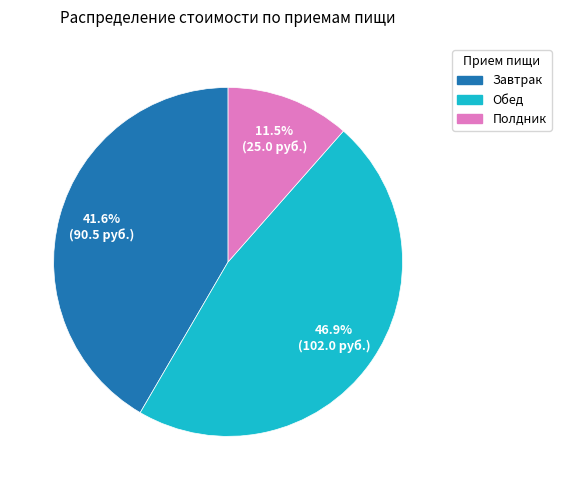

Rank the categories by value from lowest to highest.

Полдник, Завтрак, Обед